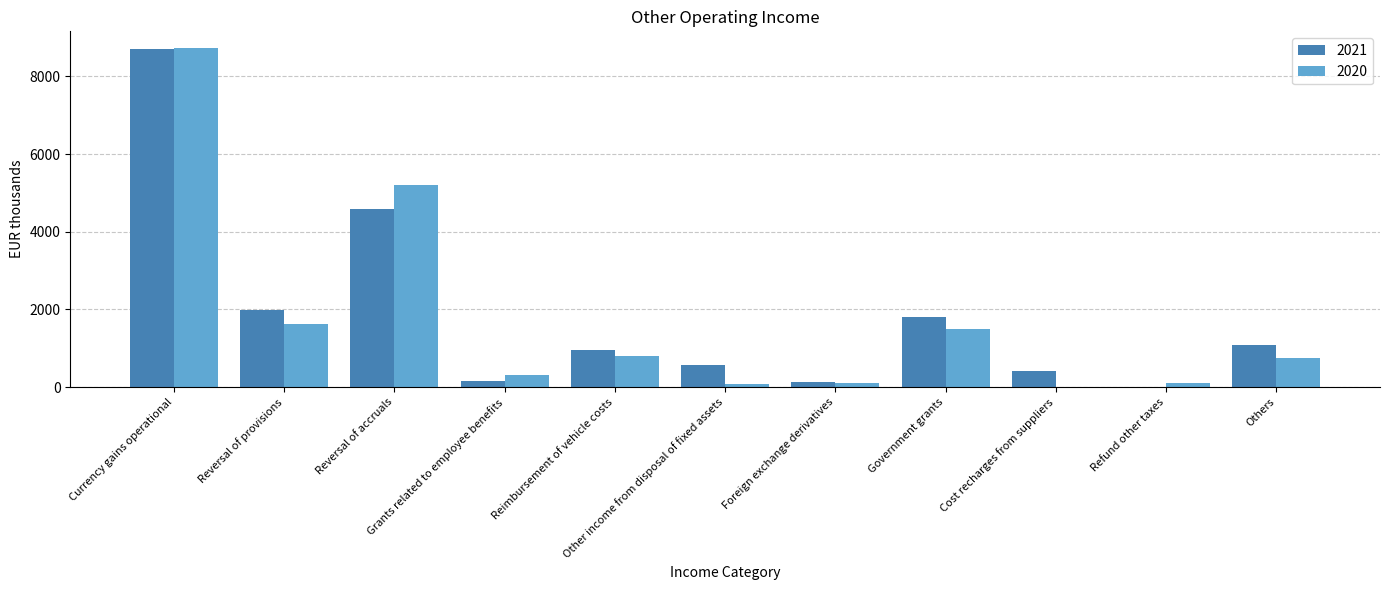

At which label is 2021 closest to 4351?

Reversal of accruals